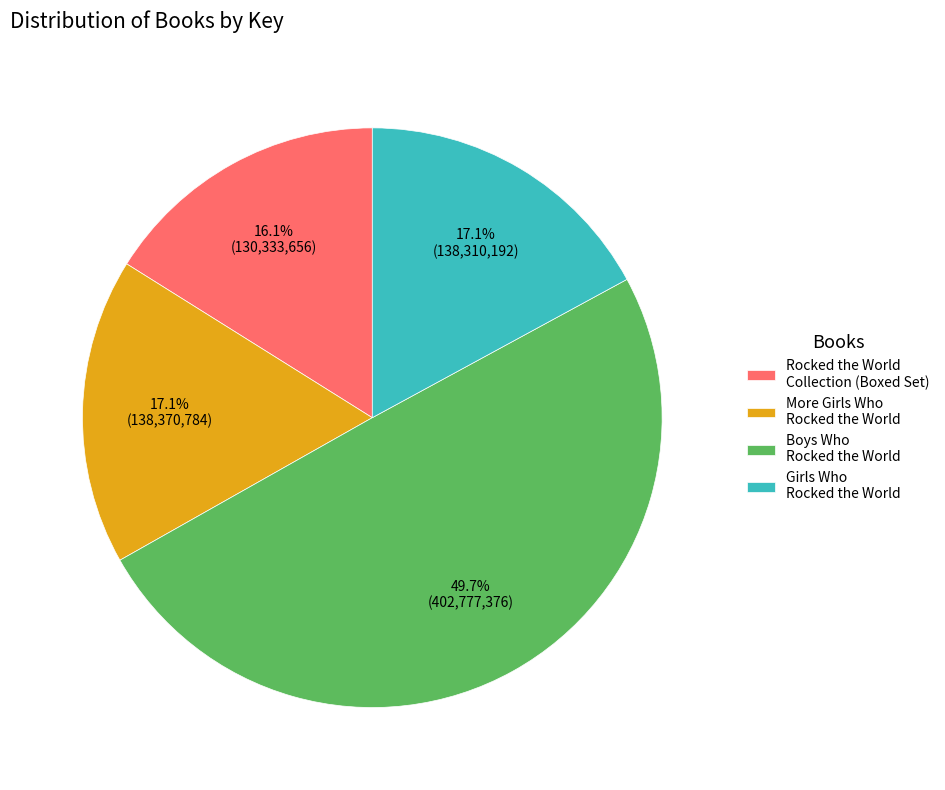

To the nearest percent, what is the difference between the Boys Who Rocked the World and More Girls Who Rocked the World slice percentages?

33%